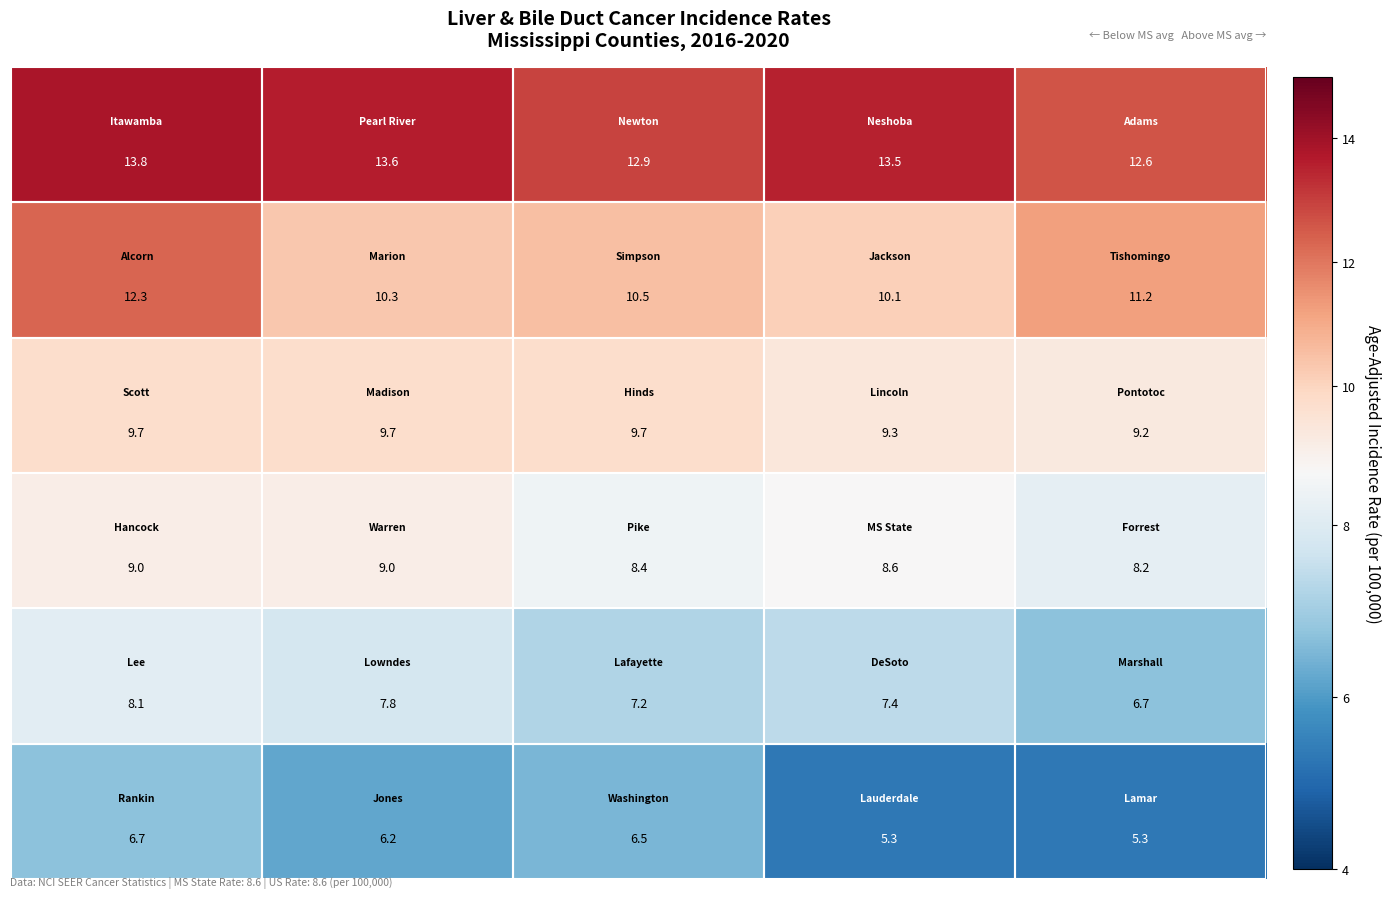

What is the greatest value displayed?

13.8